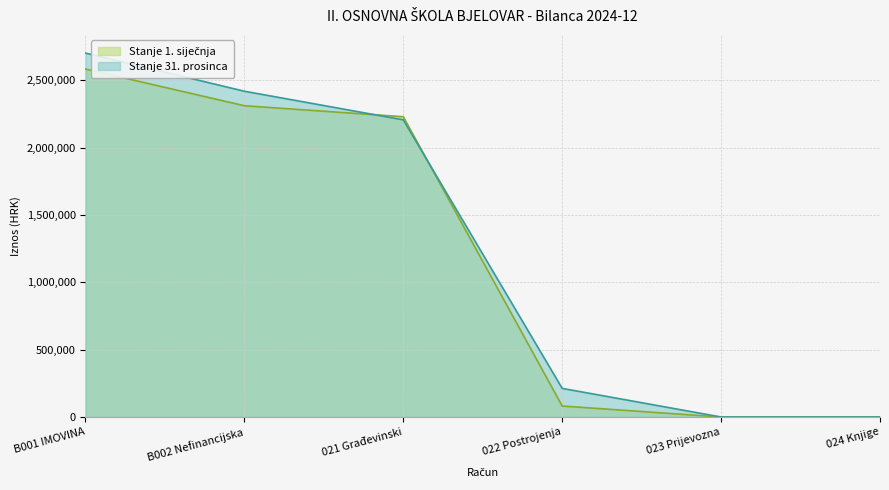

What is the approximate value of Stanje 1. siječnja at B002 Nefinancijska?

2310679.8